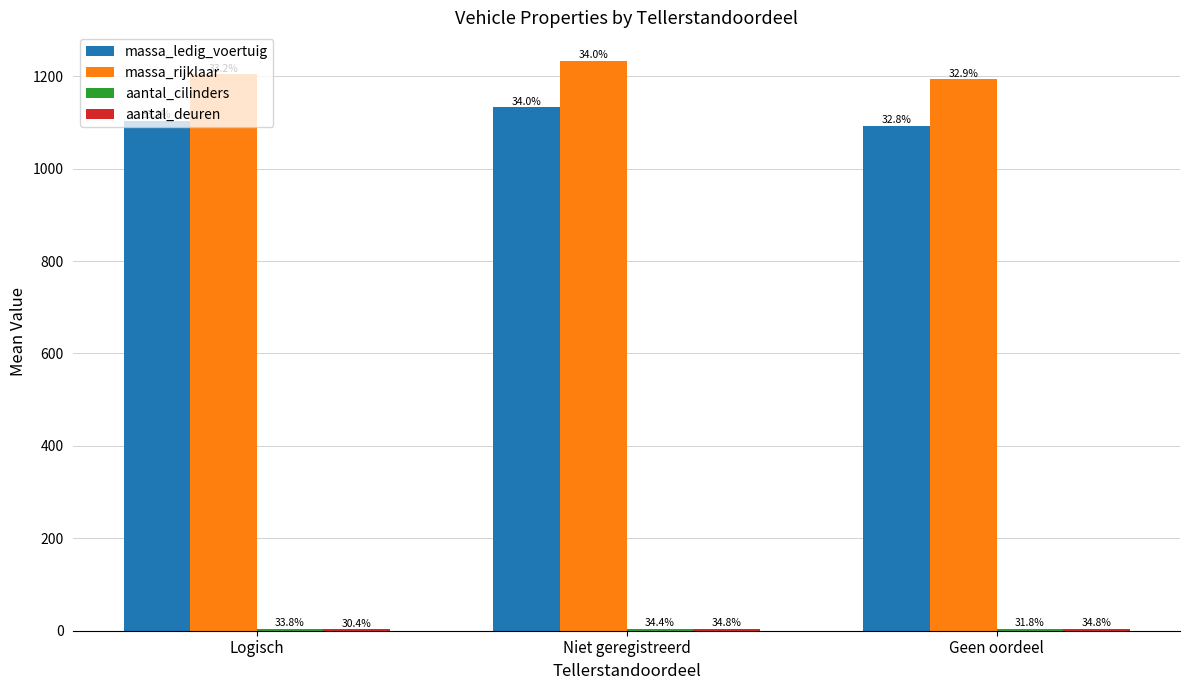

What is the difference between the highest and lowest values at Logisch?

1200.4